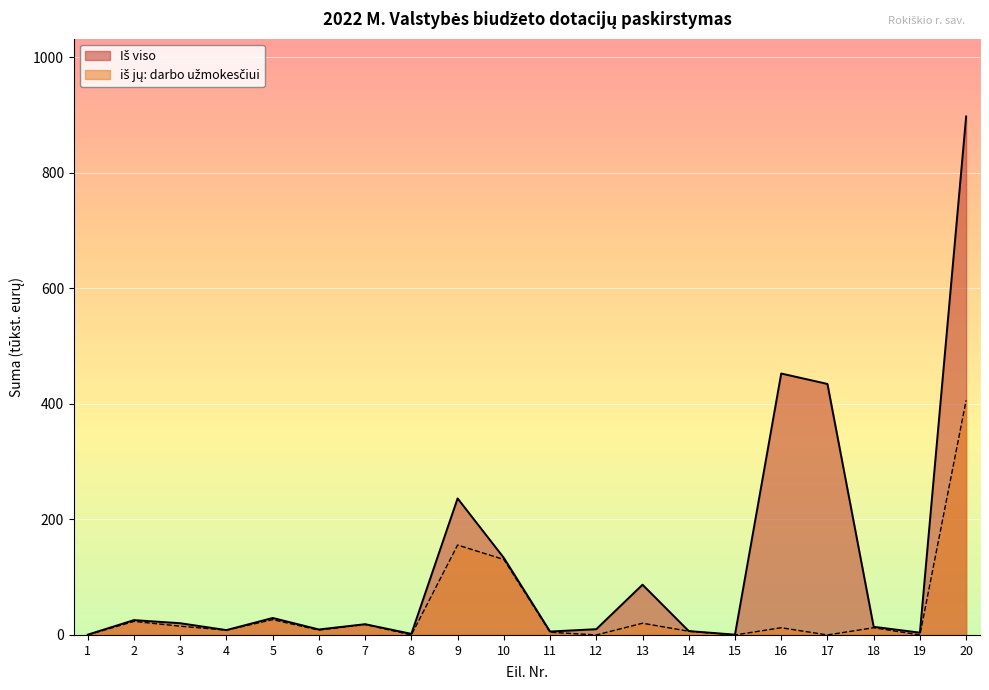

Where is the first local minimum for iš jų: darbo užmokesčiui?

4